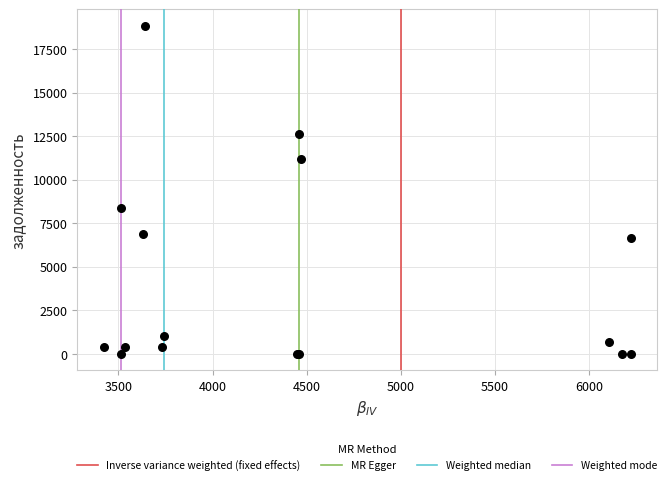

What Y value in the scatter plot is closest to 9424?

8363.1